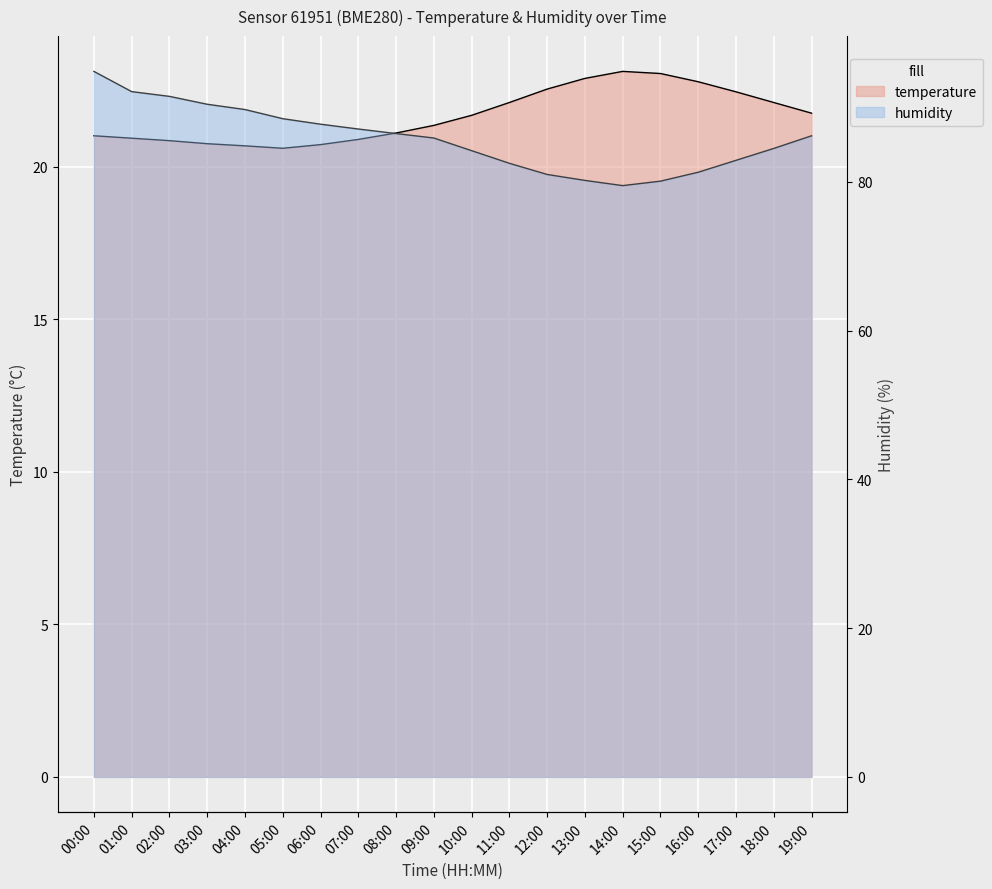

What is the minimum value shown in the chart?

20.6